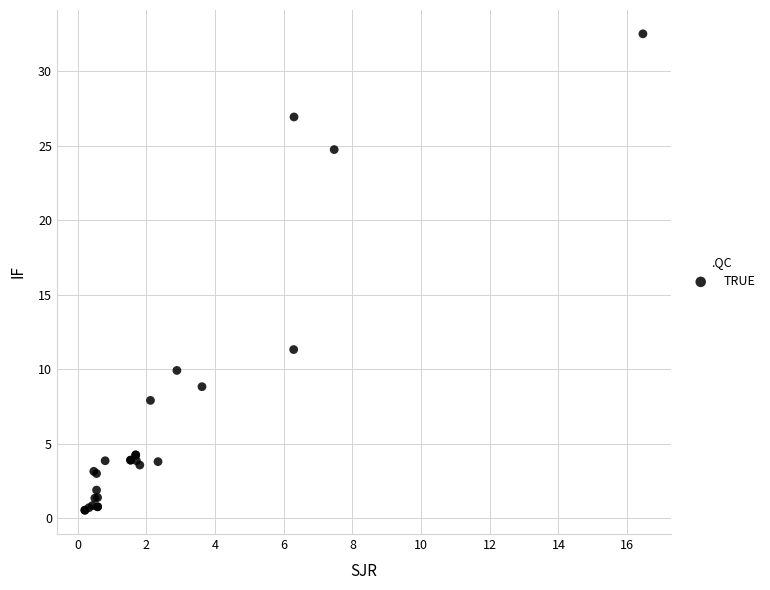

What Y value in the scatter plot is closest to 16?

11.3